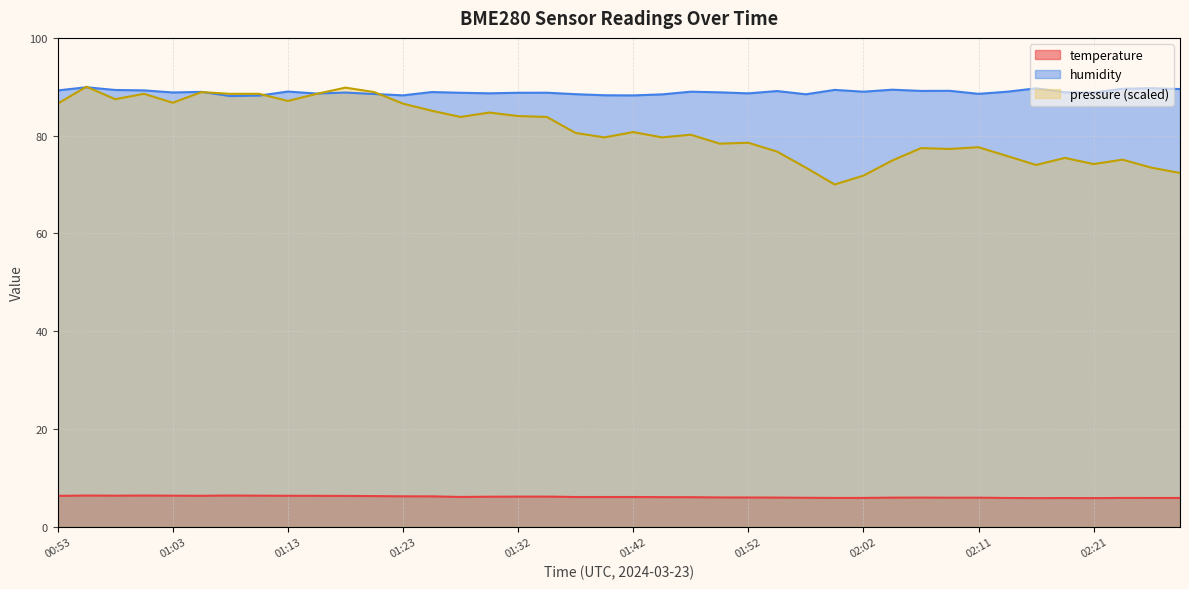

How many categories are shown in the chart?

40